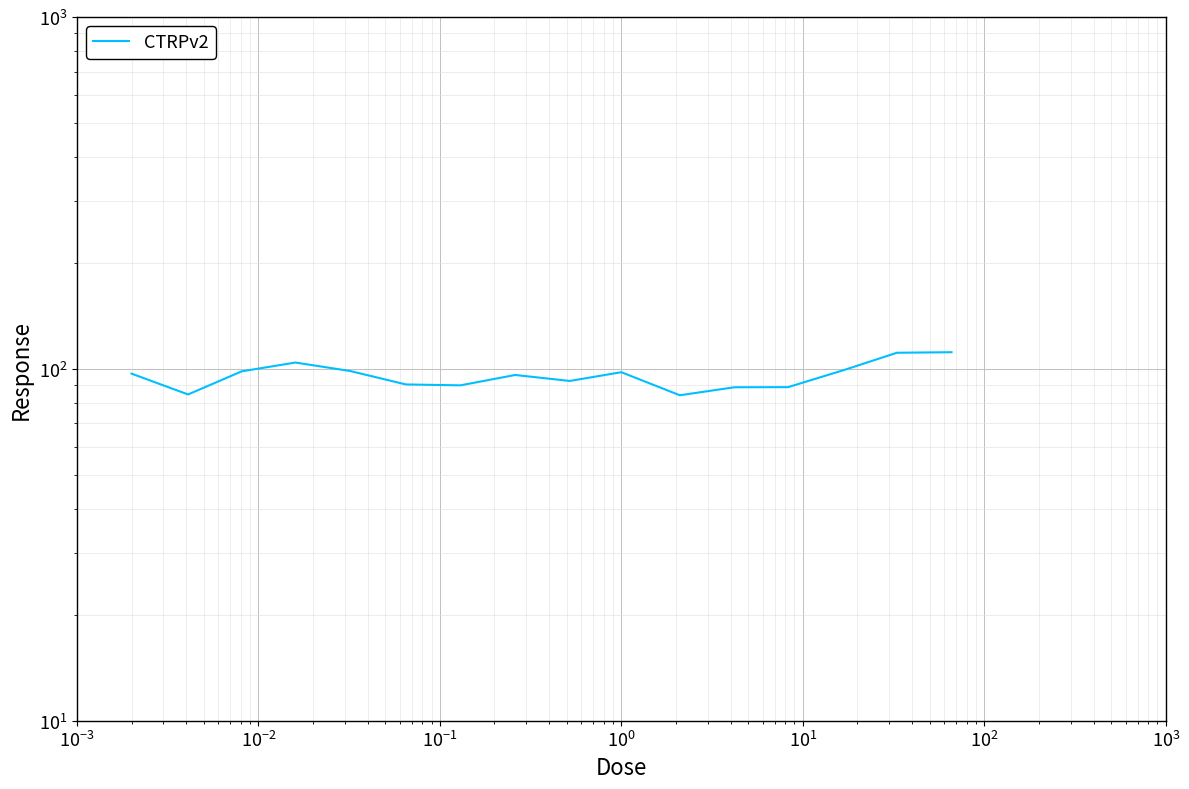

What is the label of the 3rd point from the left?

$\mathdefault{10^{-2}}$